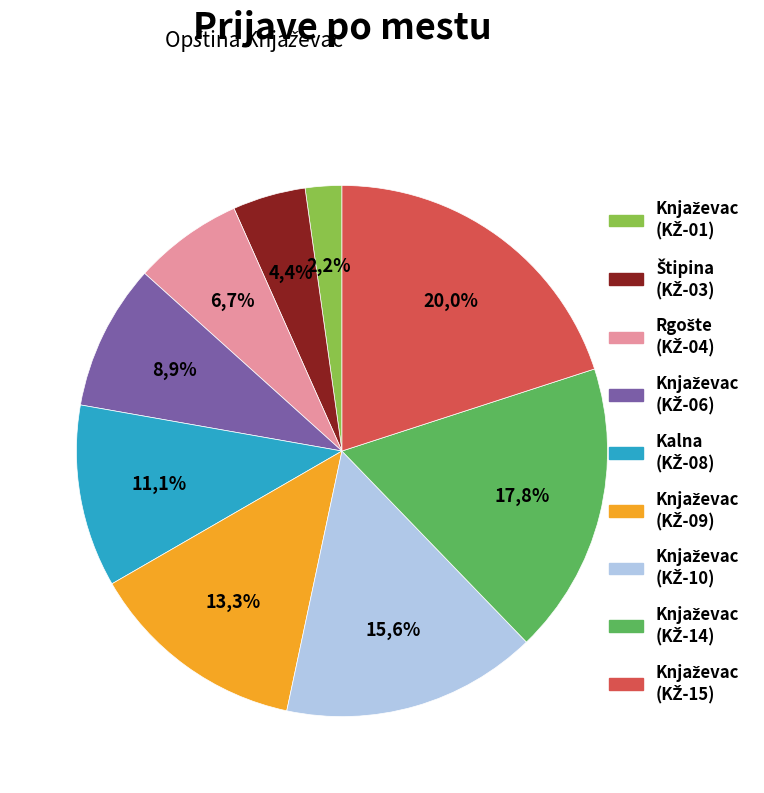

Is the sum of Štipina and Knjaževac (2) greater than half?

No